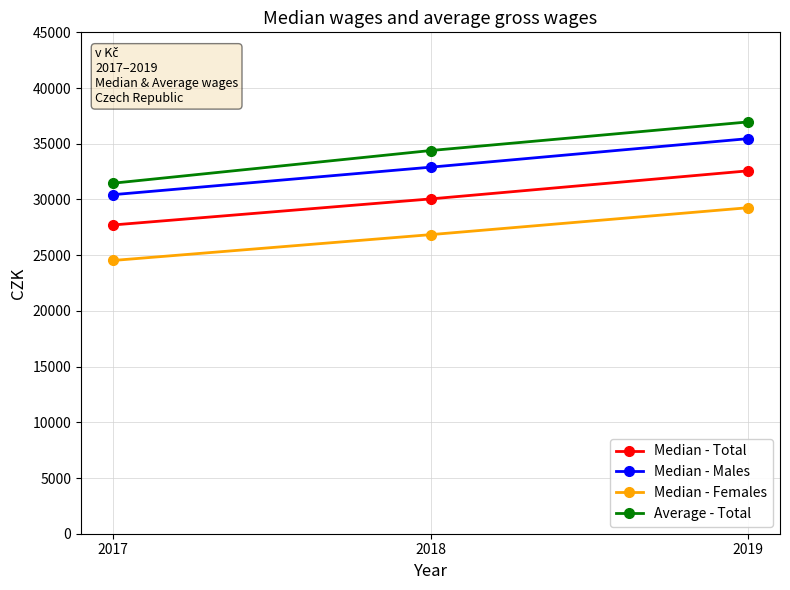

How many categories are shown in the chart?

3